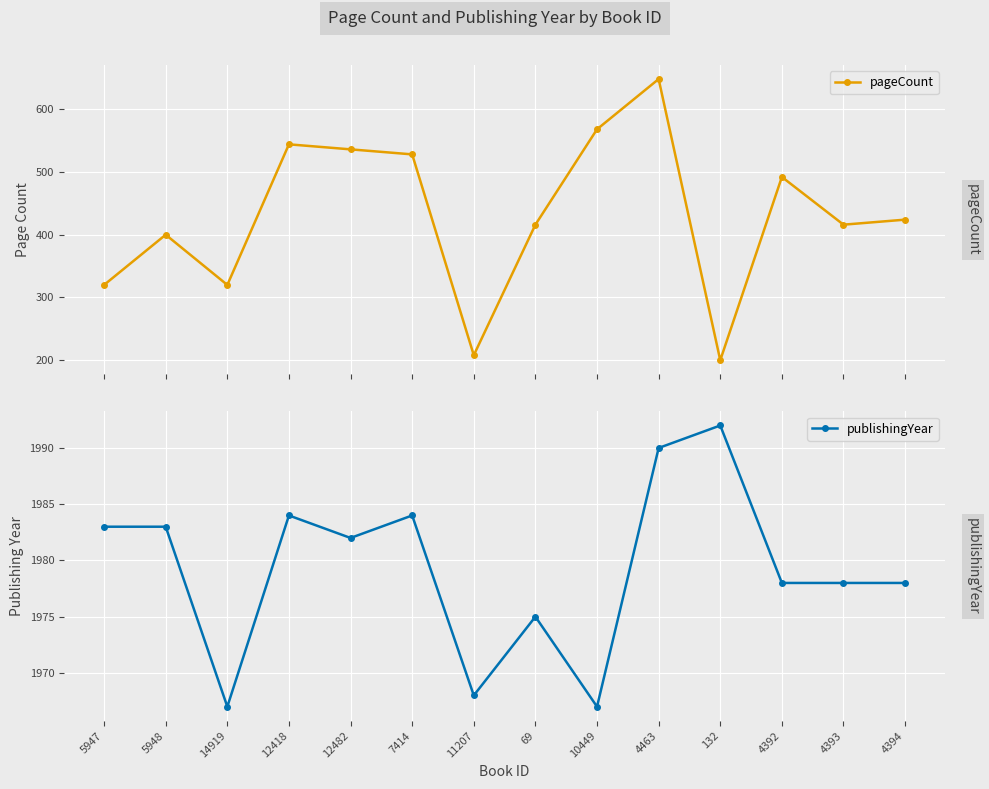

True or false: publishingYear and pageCount intersect in this chart.

False